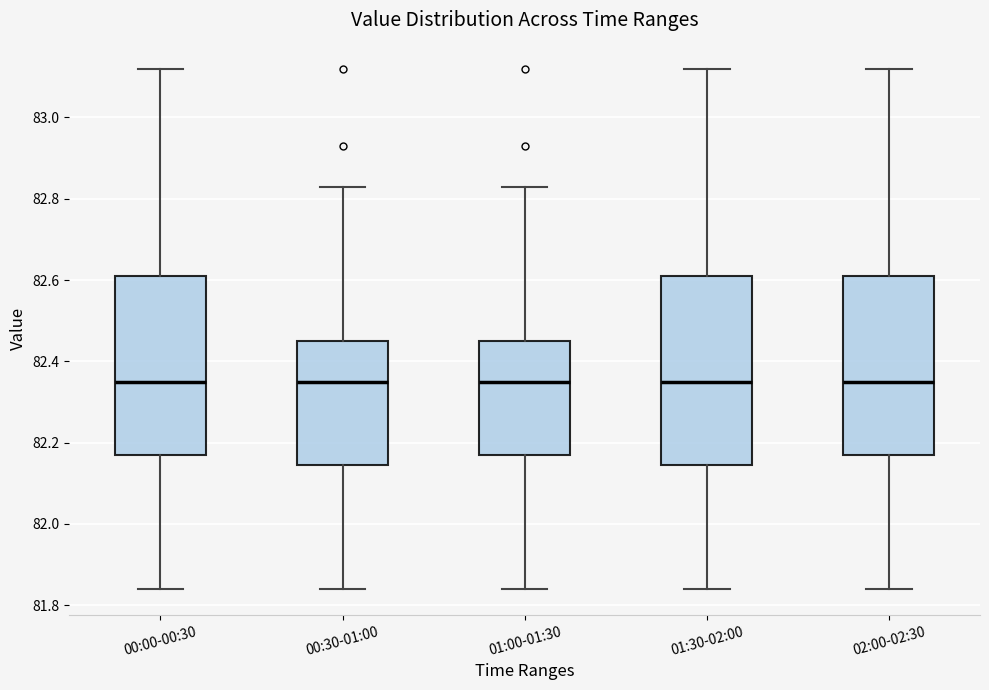

Reading left to right, read every box against the y-axis: the position of its median line, the range the box covers, and the ends of its whiskers. The values are not printed on the chart, so give them approximately, as read against the axis.

00:00-00:30: median 82.36, box 82.18 to 82.62, whiskers 81.84 to 83.12
00:30-01:00: median 82.36, box 82.14 to 82.46, whiskers 81.84 to 82.84
01:00-01:30: median 82.36, box 82.18 to 82.46, whiskers 81.84 to 82.84
01:30-02:00: median 82.36, box 82.14 to 82.62, whiskers 81.84 to 83.12
02:00-02:30: median 82.36, box 82.18 to 82.62, whiskers 81.84 to 83.12